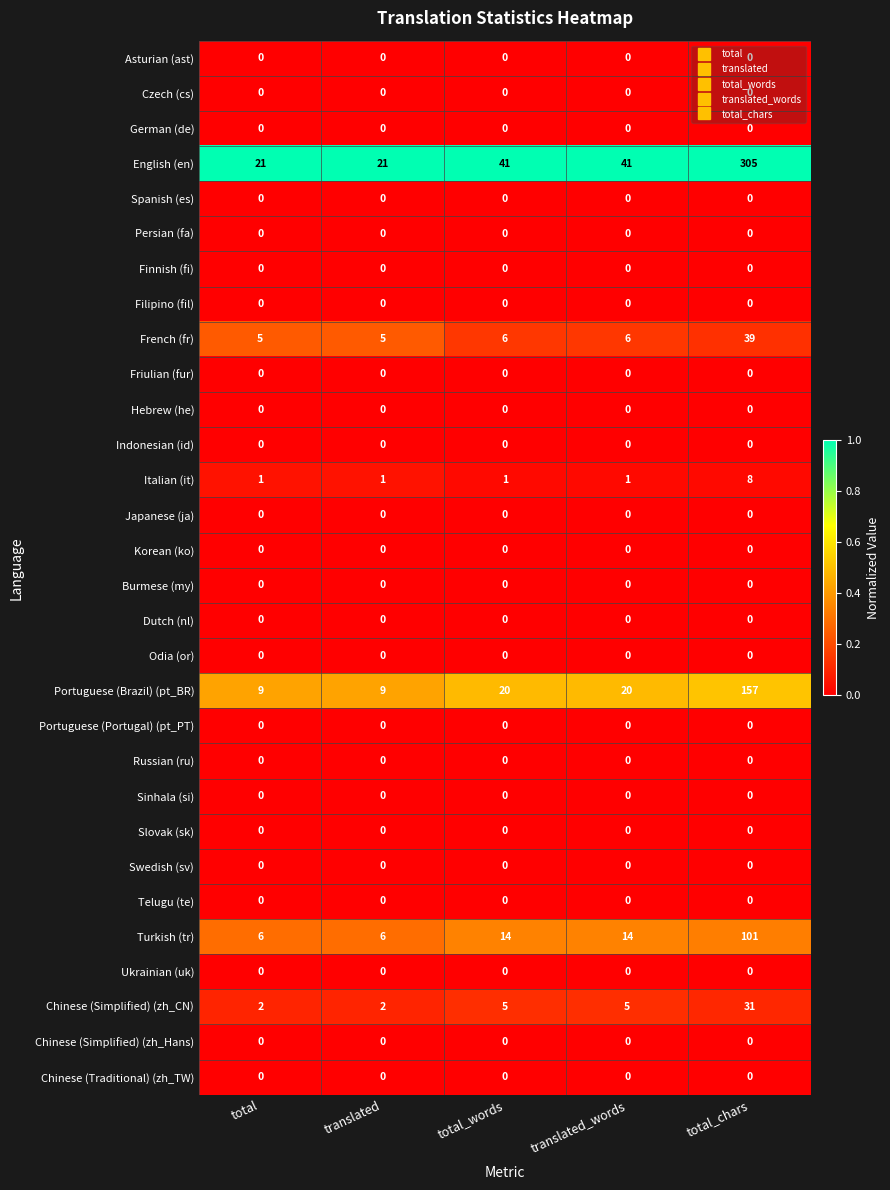

True or false: Italian (it) has a value of 12 at total_chars.

False